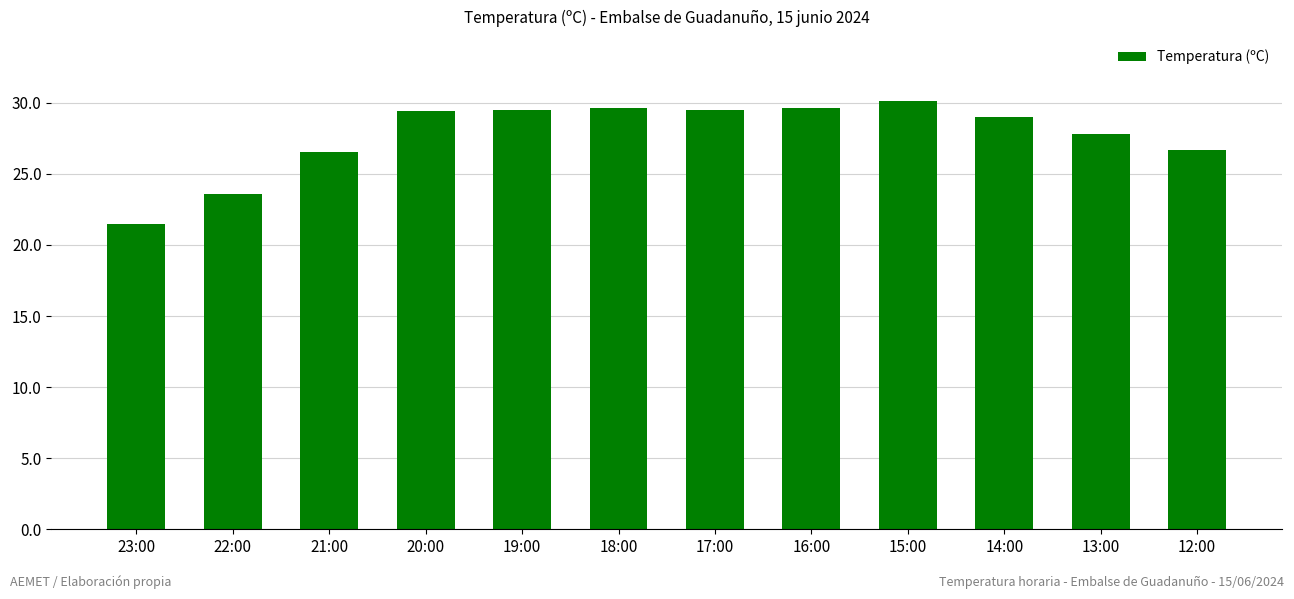

What is the greatest value displayed?

30.1